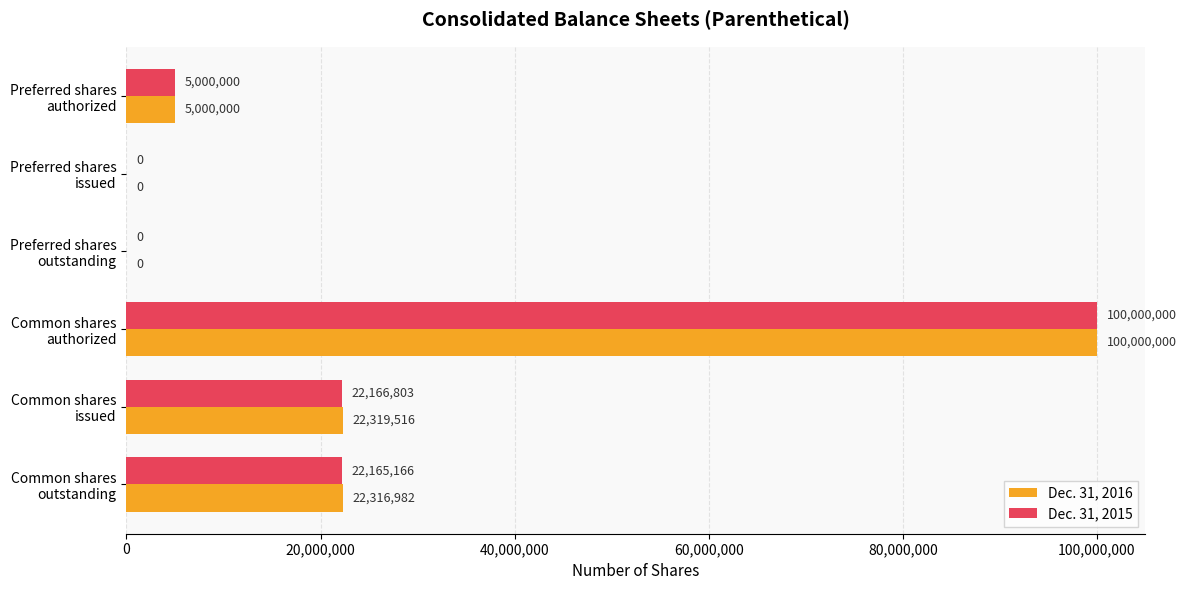

How many positive values does the Dec. 31, 2015 series have?

4